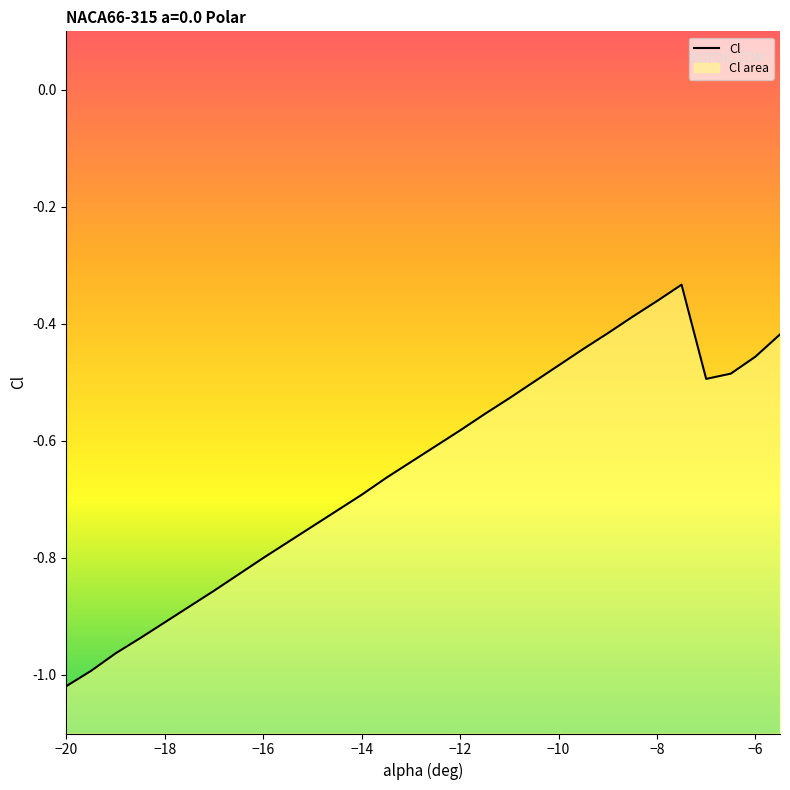

What is the value of the 3rd point from the left?

-1.0